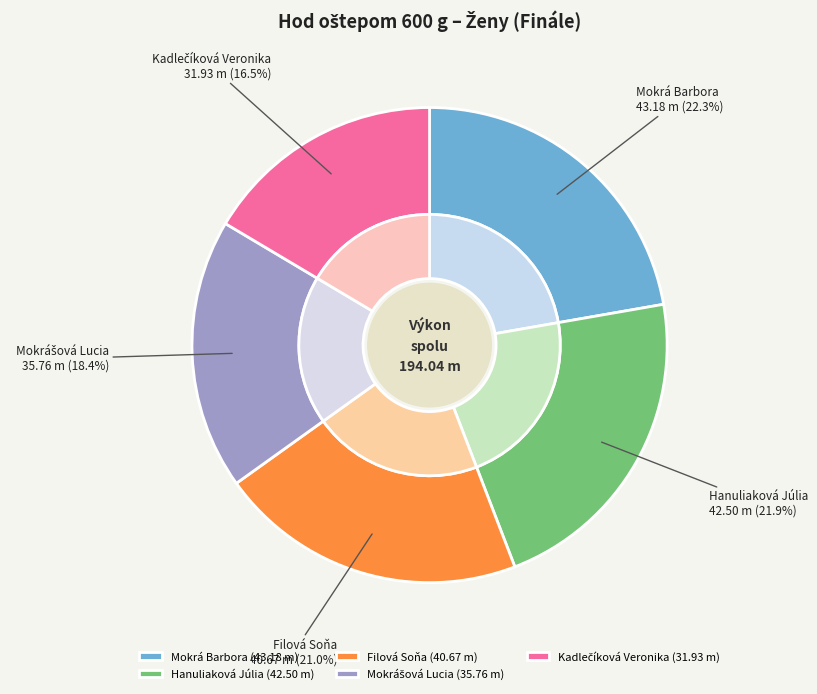

What is the change in value from Mokrá Barbora to Hanuliaková Júlia?

-0.7